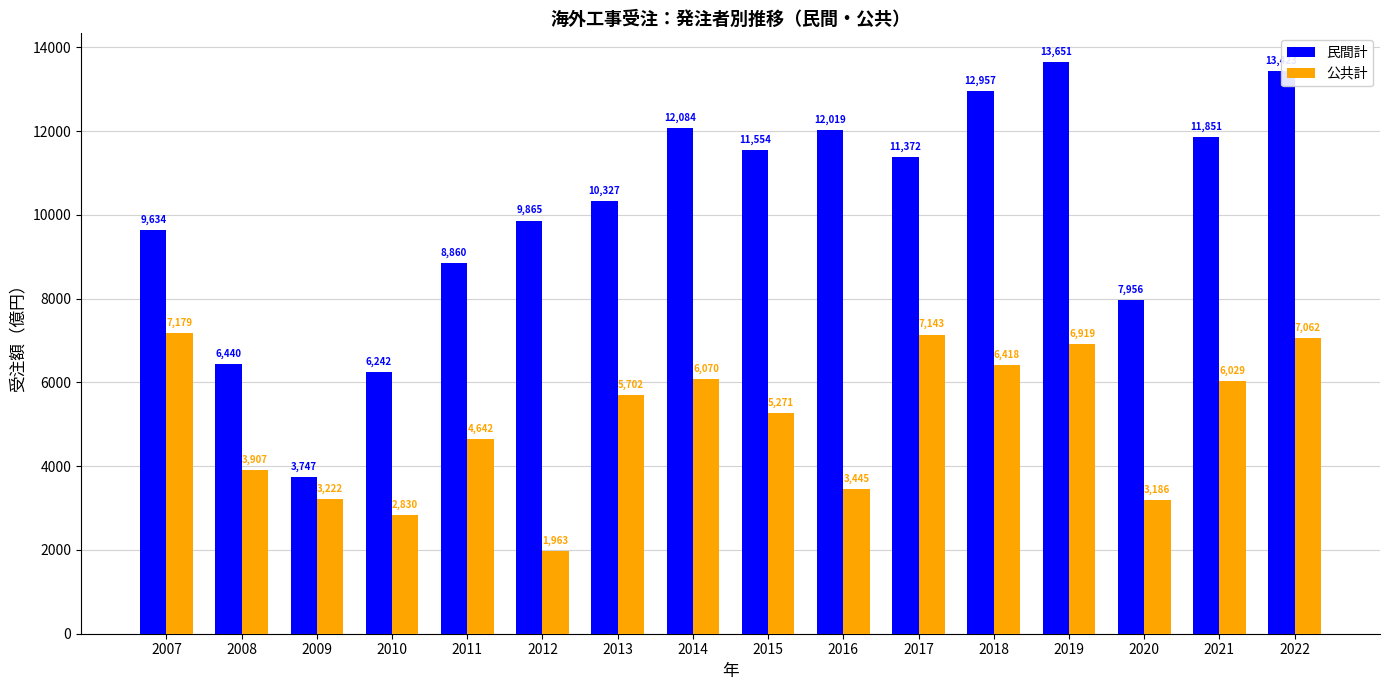

Reading left to right, extract all data points from this chart.

民間計: 9634	6440	3747	6242	8860	9865	10327	12084	11554	12019	11372	12957	13651	7956	11851	13423
公共計: 7179	3907	3222	2830	4642	1963	5702	6070	5271	3445	7143	6418	6919	3186	6029	7062